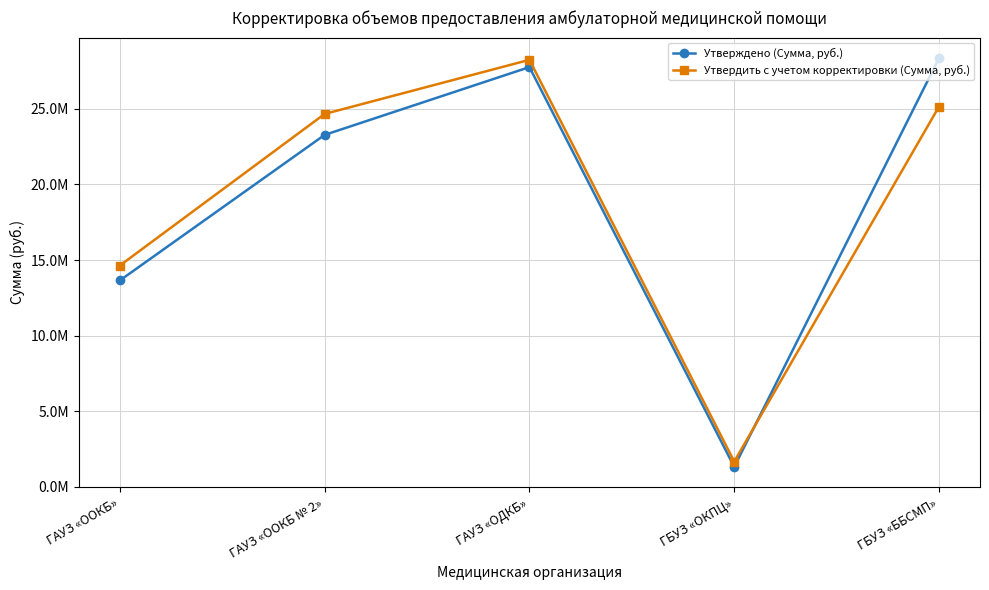

What are all the series names shown in the legend?

Утверждено (Сумма, руб.), Утвердить с учетом корректировки (Сумма, руб.)